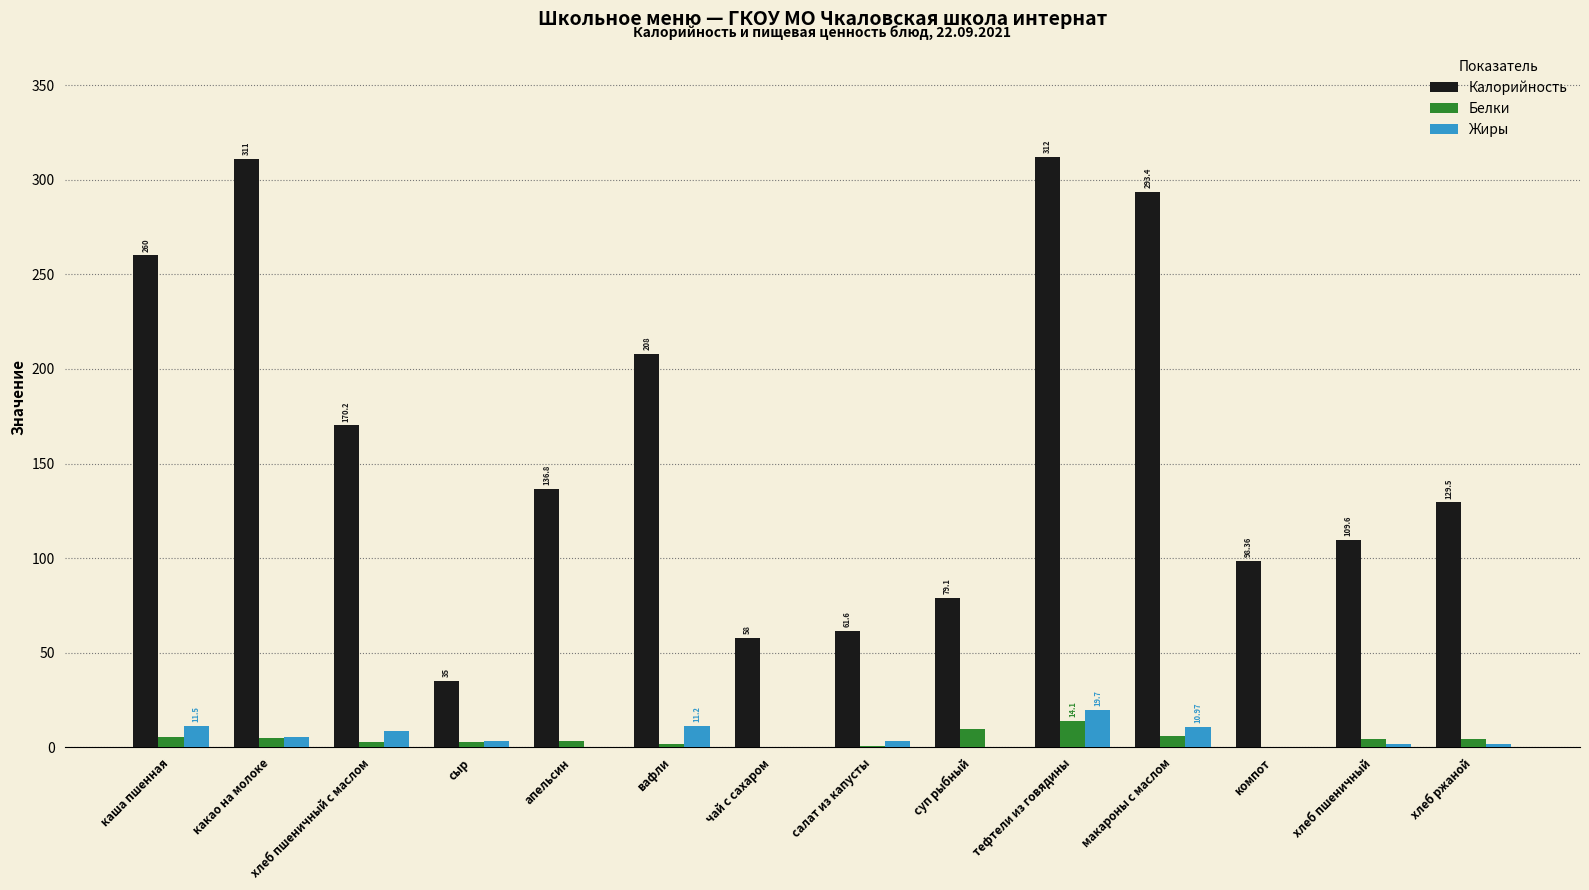

What is the difference between the Калорийность values at салат из капусты and хлеб пшеничный с маслом?

108.6